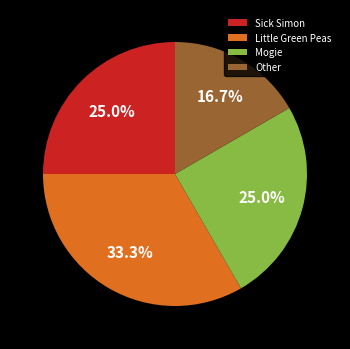

Approximately how many times larger is the value at Other compared to Little Green Peas?

0.5